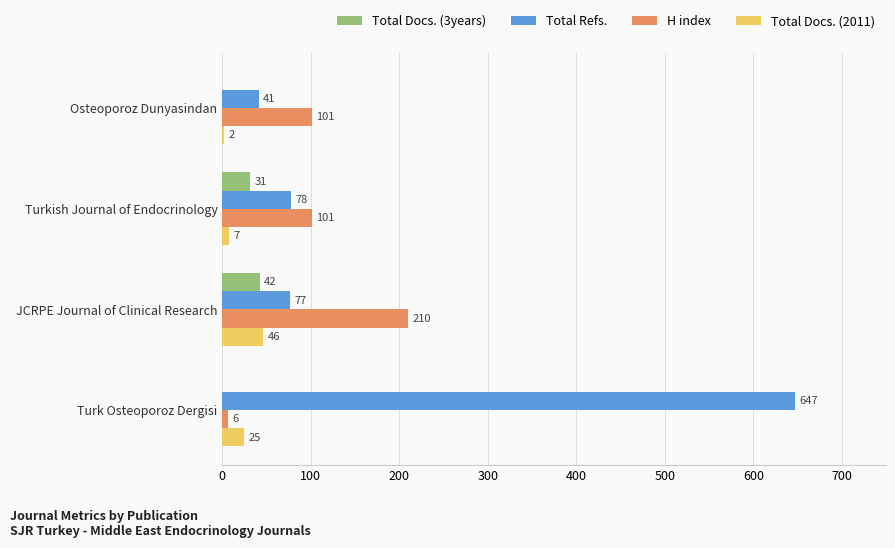

Is it true that Total Docs. (3years) equals 0 at Turk Osteoporoz Dergisi?

True